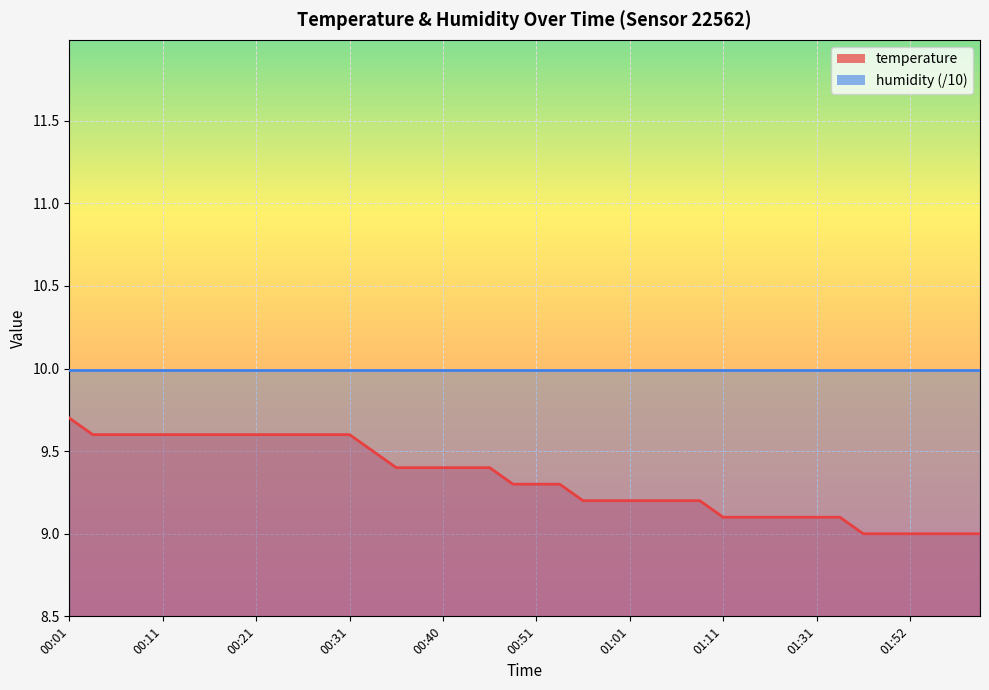

Reading left to right, extract all data points from this chart.

9.7	9.6	9.6	9.6	9.6	9.6	9.6	9.6	9.6	9.6	9.6	9.6	9.6	9.5	9.4	9.4	9.4	9.4	9.4	9.3	9.3	9.3	9.2	9.2	9.2	9.2	9.2	9.2	9.1	9.1	9.1	9.1	9.1	9.1	9.0	9.0	9.0	9.0	9.0	9.0